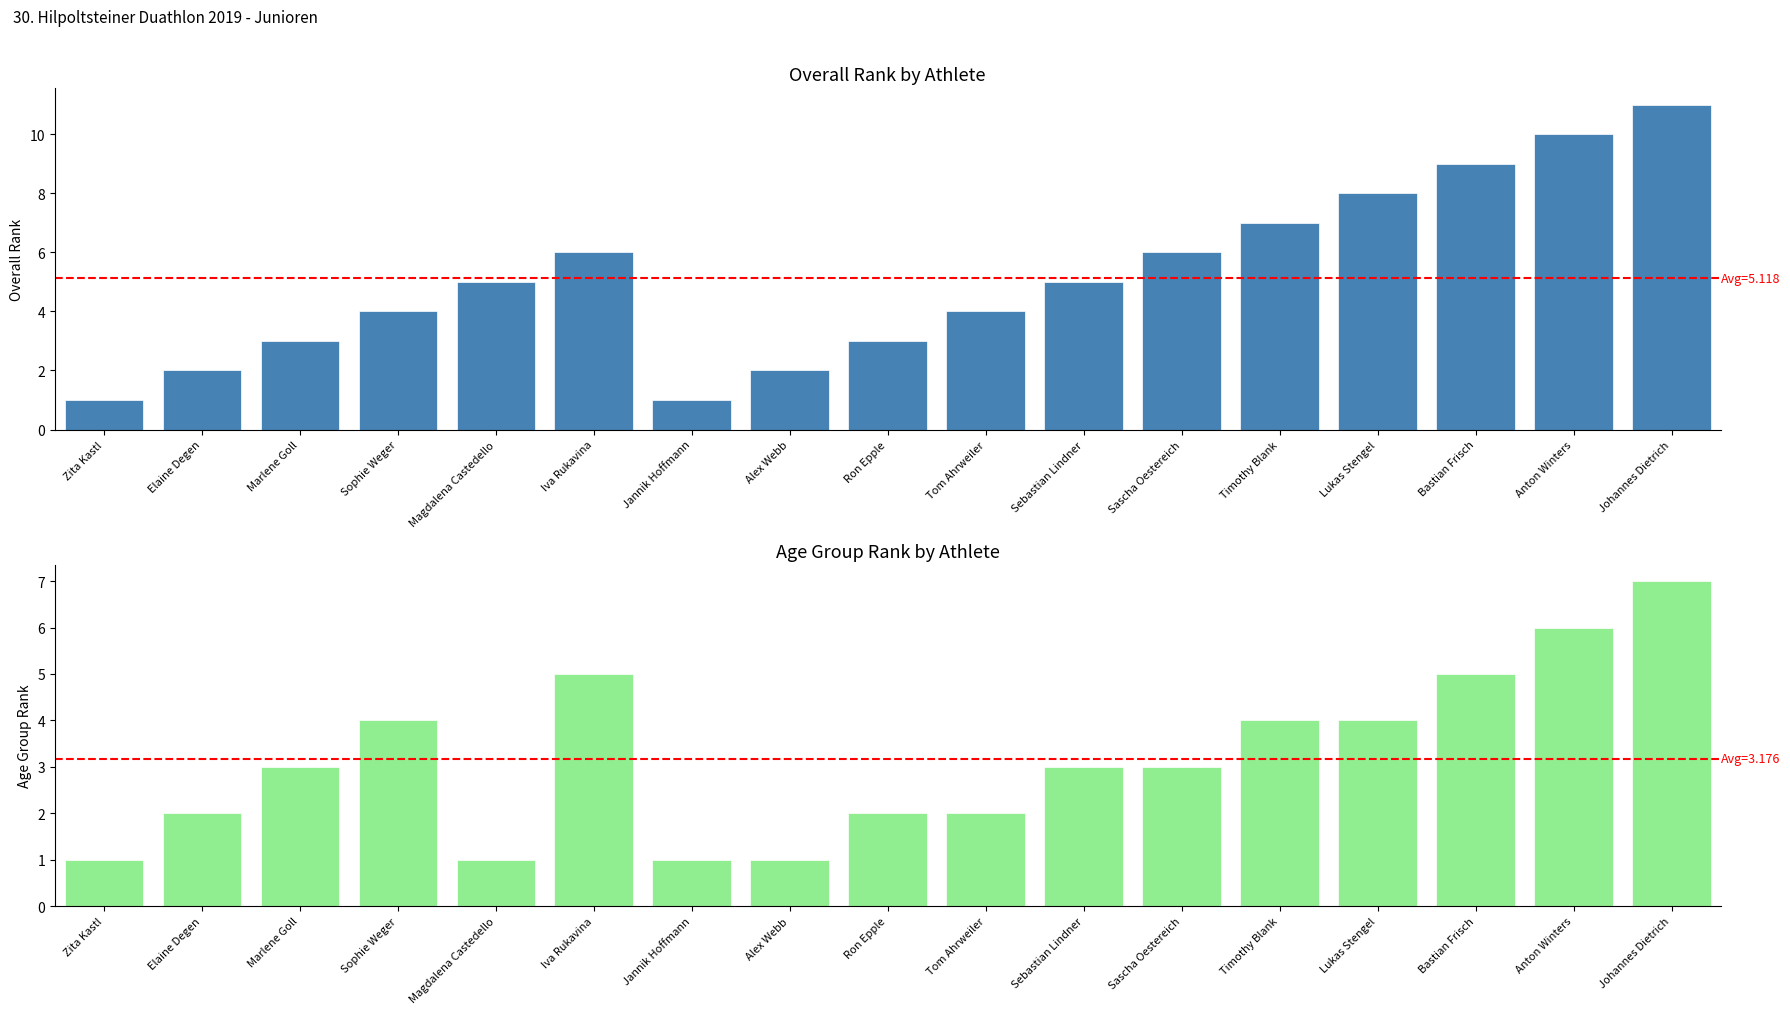

Which series has the widest spread of values?

Overall Rank (Platz)